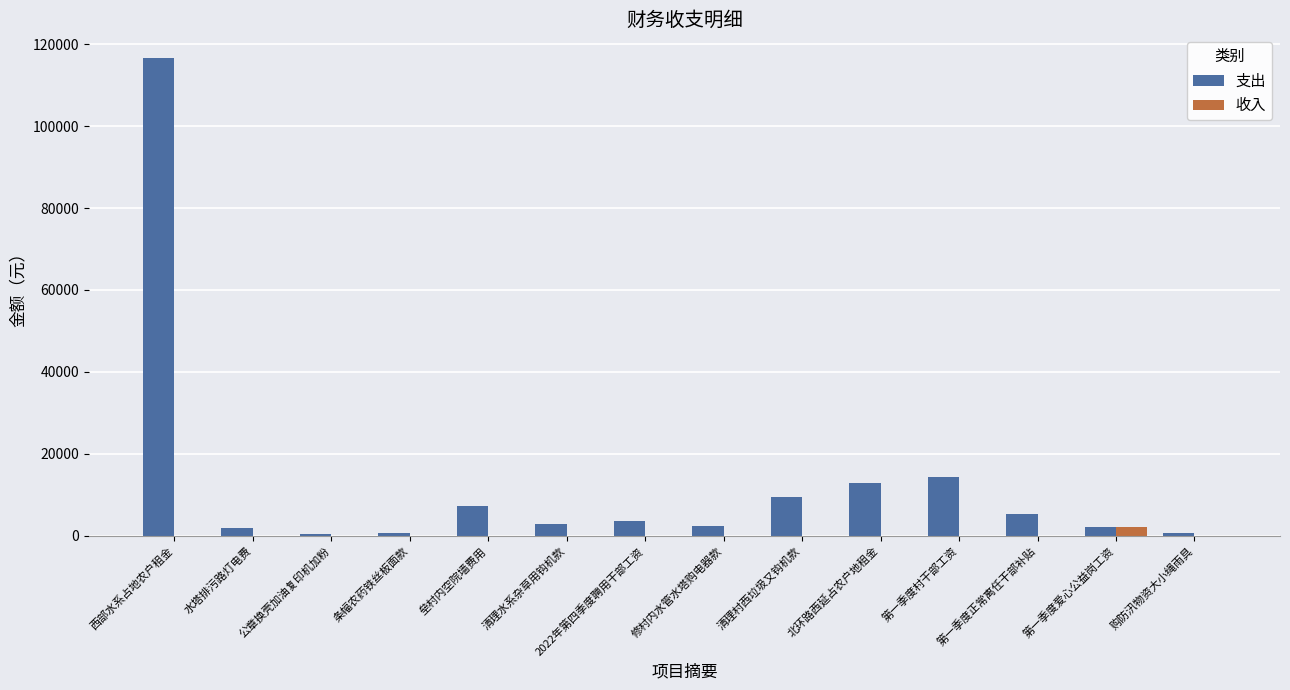

What is the sum of all 收入 values?

2100.0